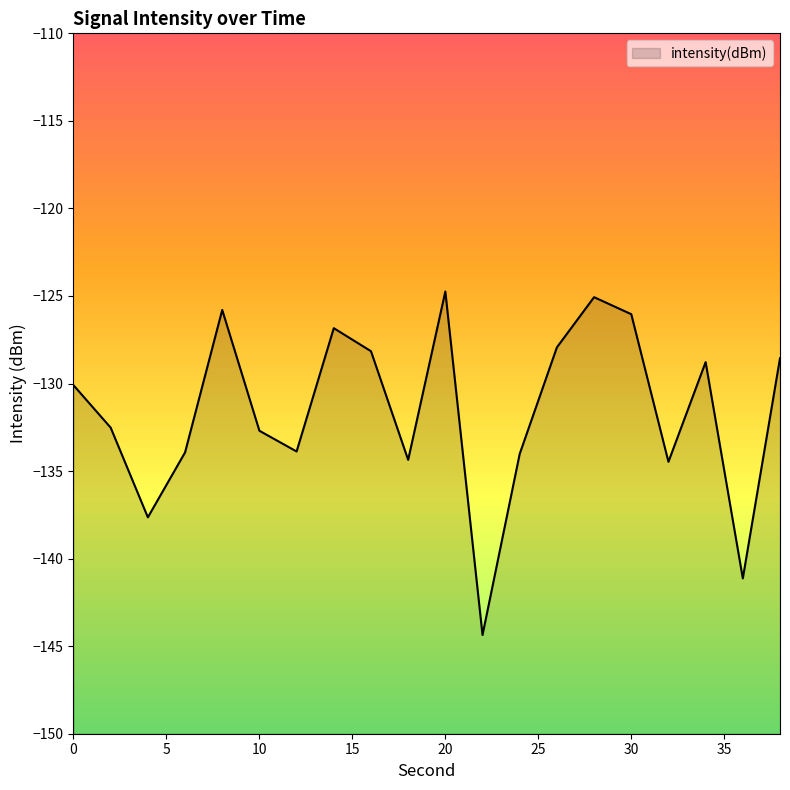

What is the sum of all values?

-2631.0